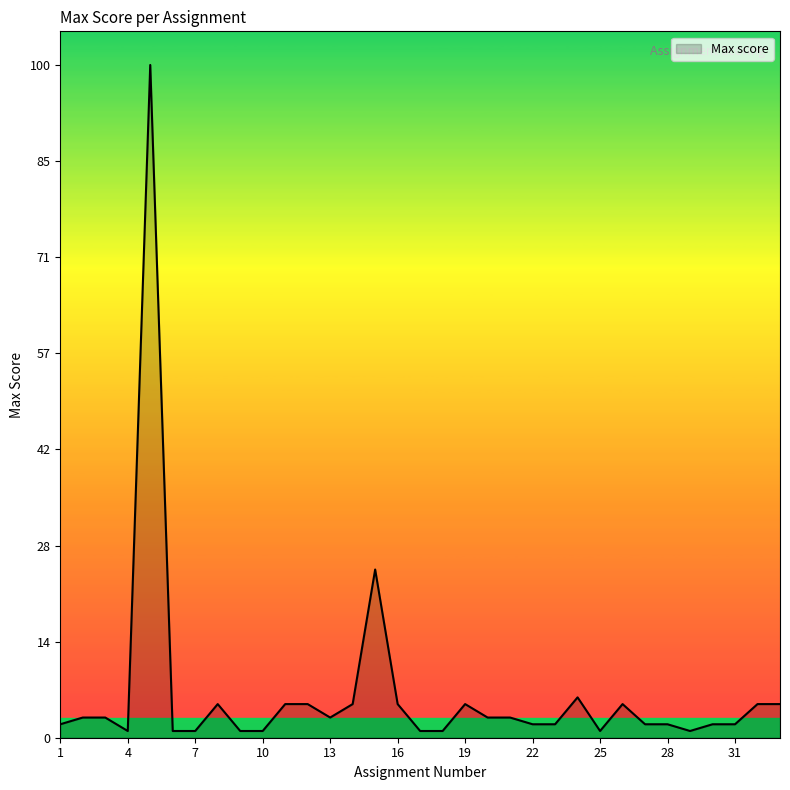

True or false: there are more than 2 points higher than both neighbors.

True